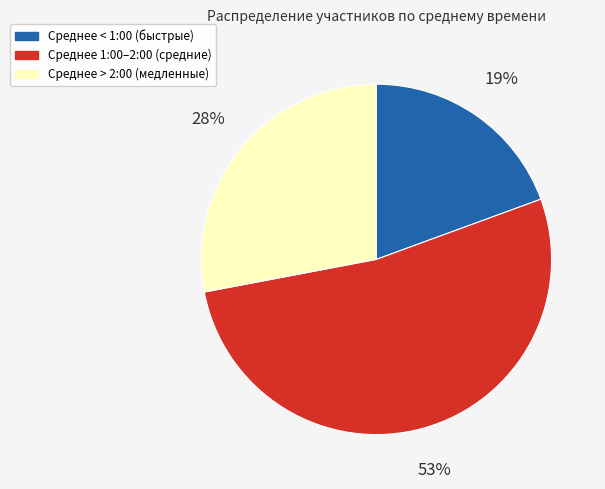

Is there any slice that represents more than half of the pie?

Yes